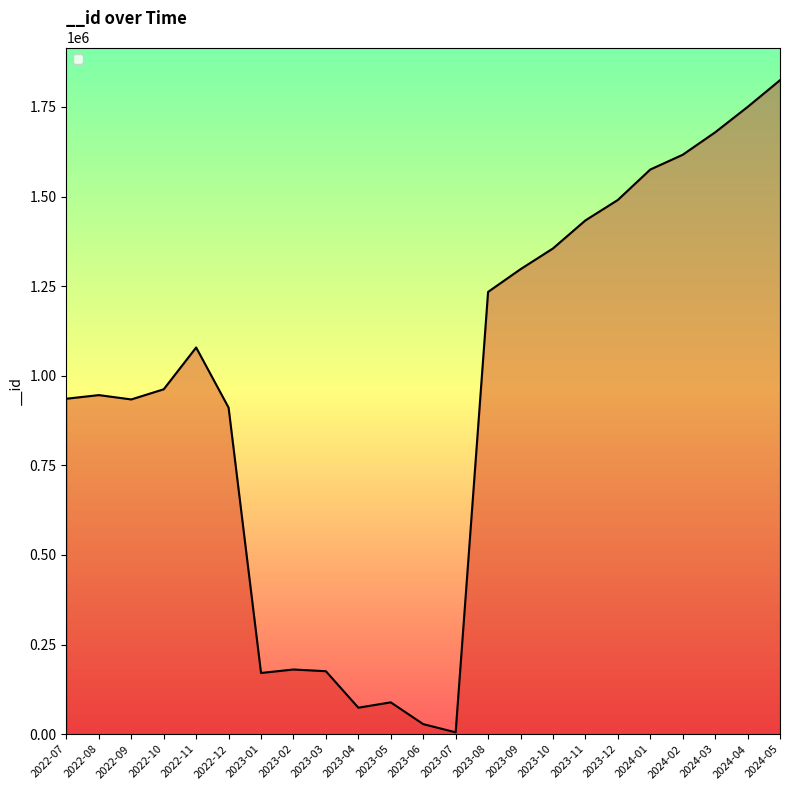

What is the difference between the maximum and minimum values?

1819475